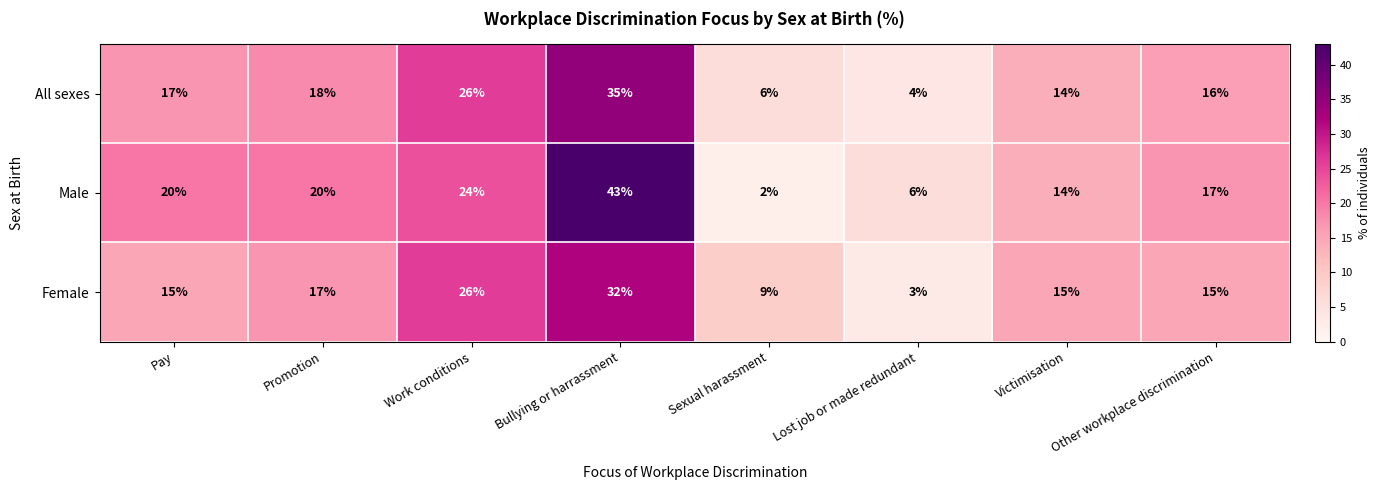

What is the spread (max minus min) of values at Lost job or made redundant?

3